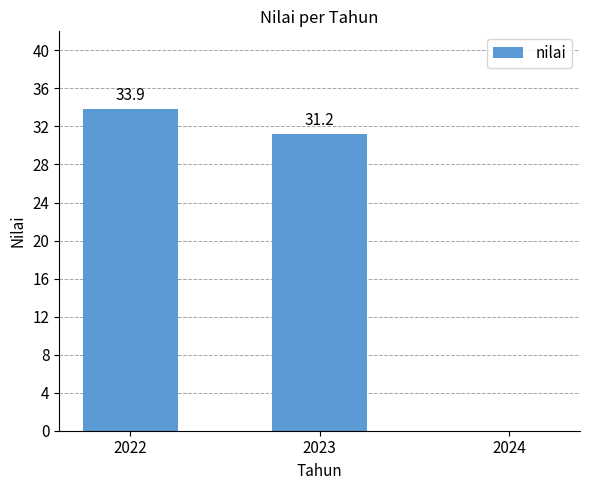

How many values exceed 31?

2